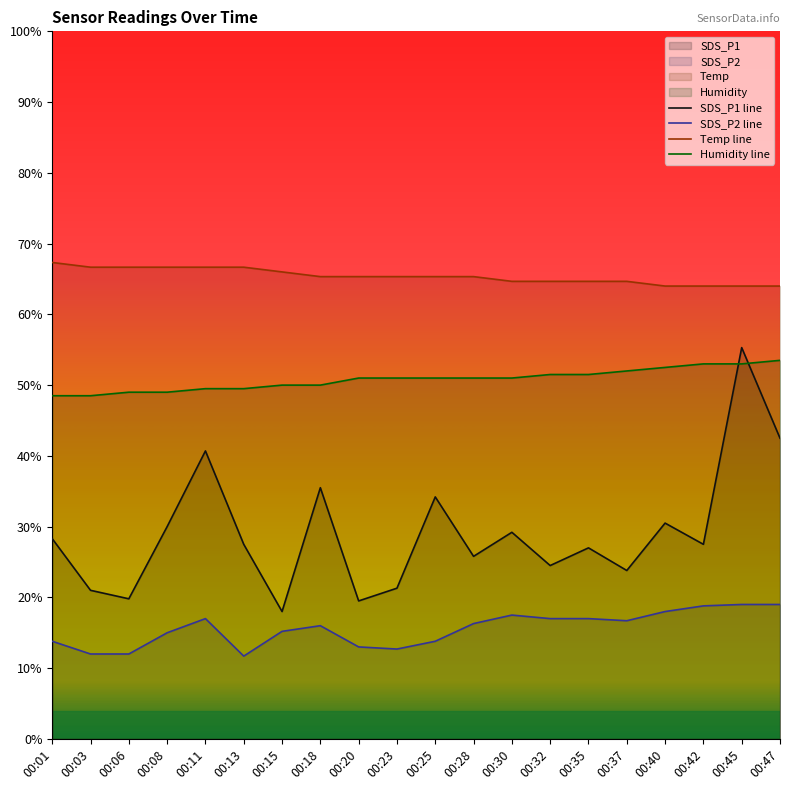

True or false: SDS_P2 line has more than 2 points higher than both neighbors.

True